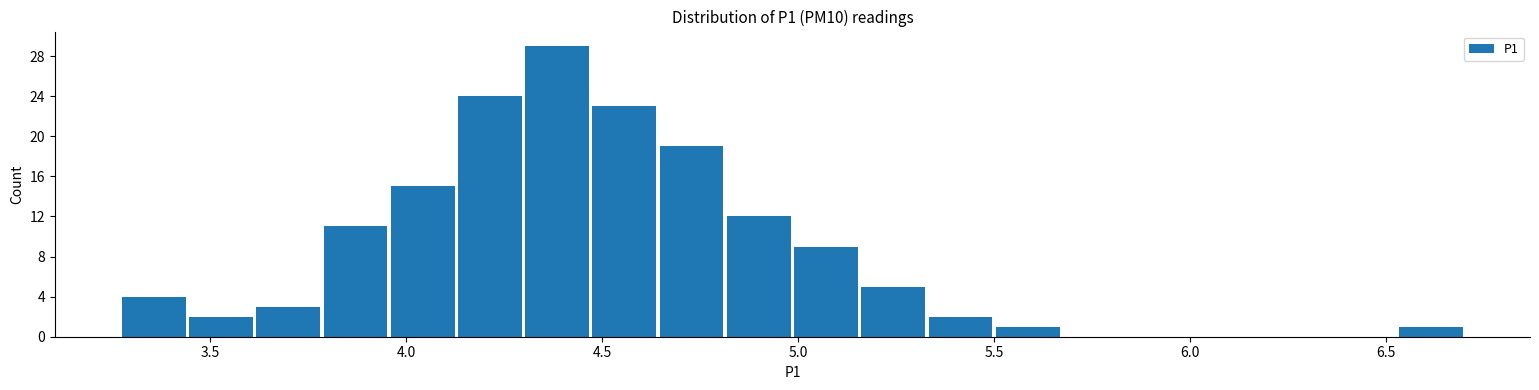

Around what value on the x-axis is the tallest bar? Give the approximate position of its centre, as read against the axis.

4.40